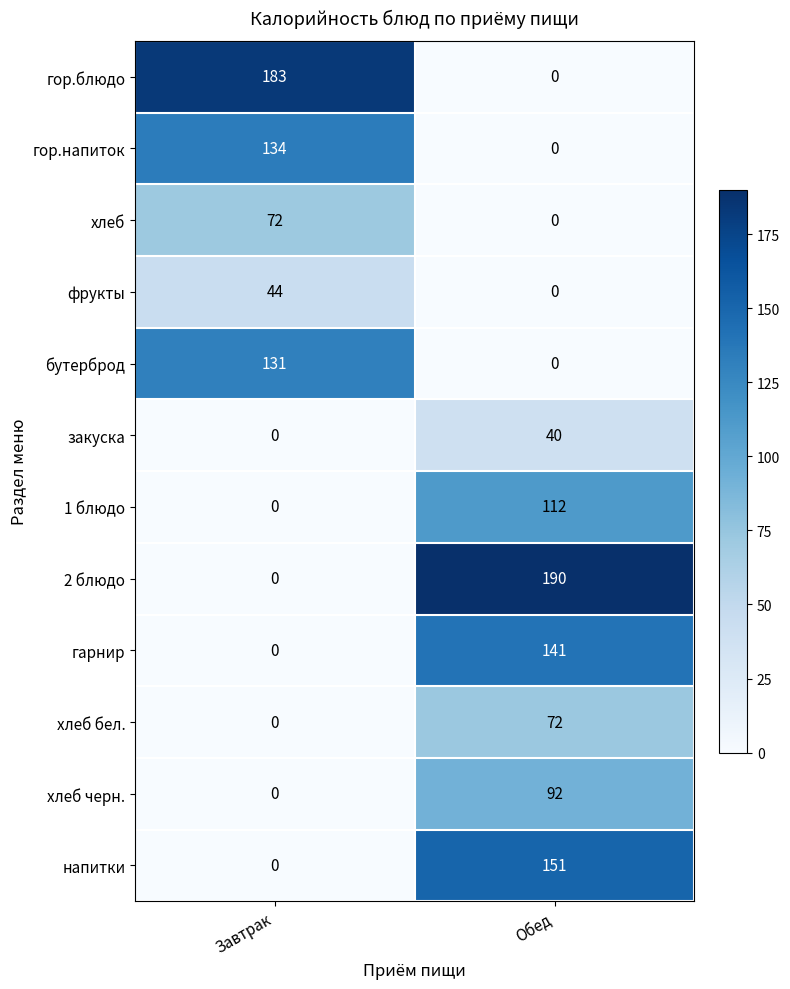

List the labels in order of 1 блюдо value, largest first.

Обед, Завтрак